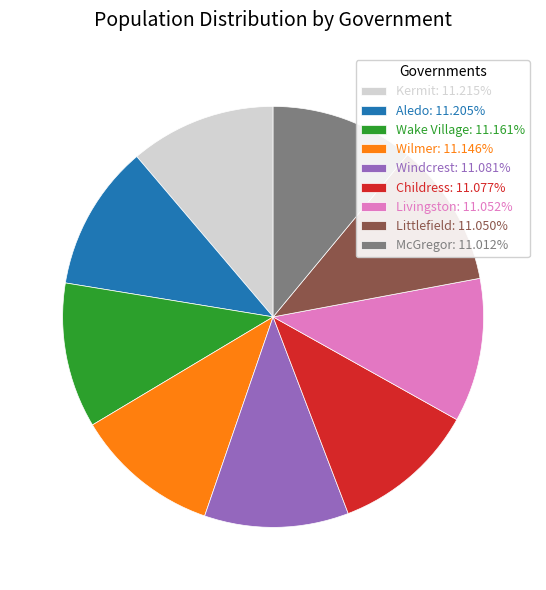

What is the ratio of the value at Windcrest: 11.081% to the value at McGregor: 11.012%?

1.0